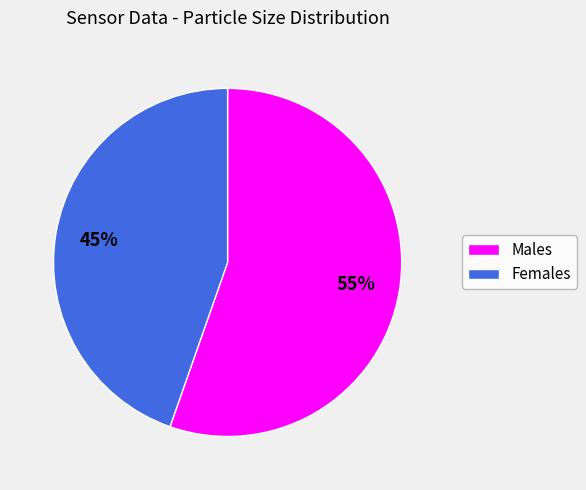

Does any single category account for the majority?

Yes